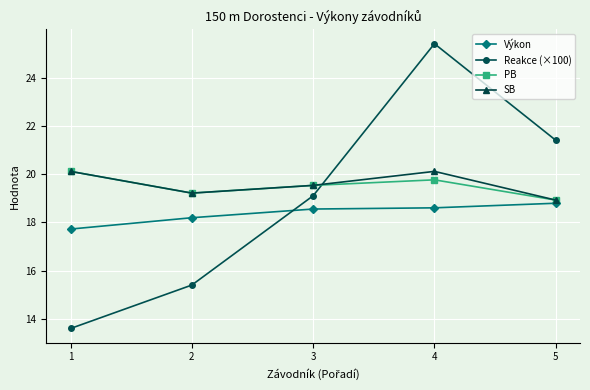

What is the value of the PB point at the 1st from the left?

20.1